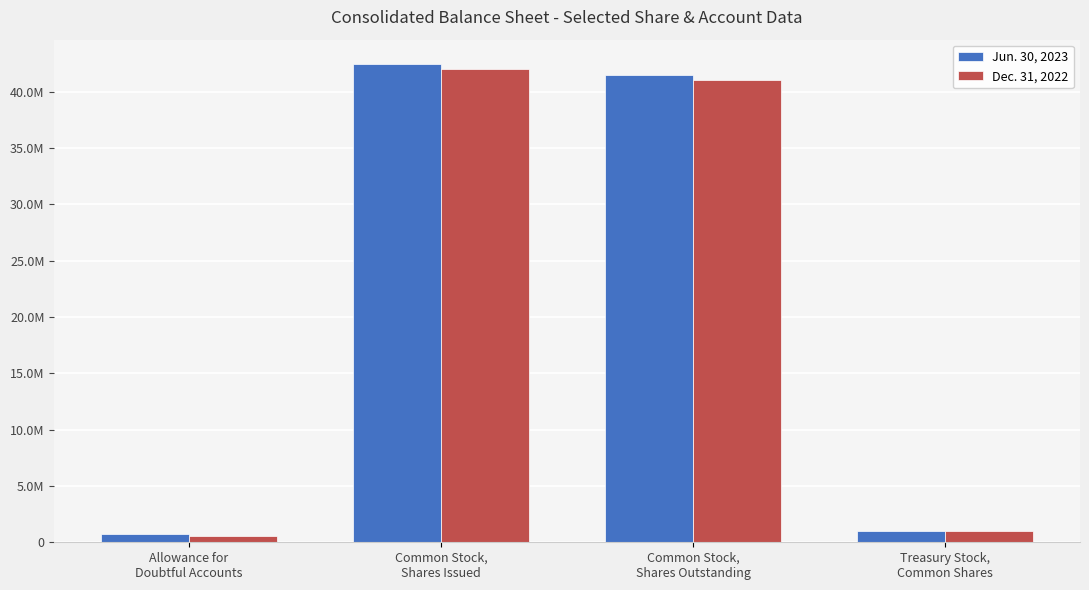

List the labels in order of Jun. 30, 2023 value, largest first.

Common Stock,
Shares Issued, Common Stock,
Shares Outstanding, Treasury Stock,
Common Shares, Allowance for
Doubtful Accounts